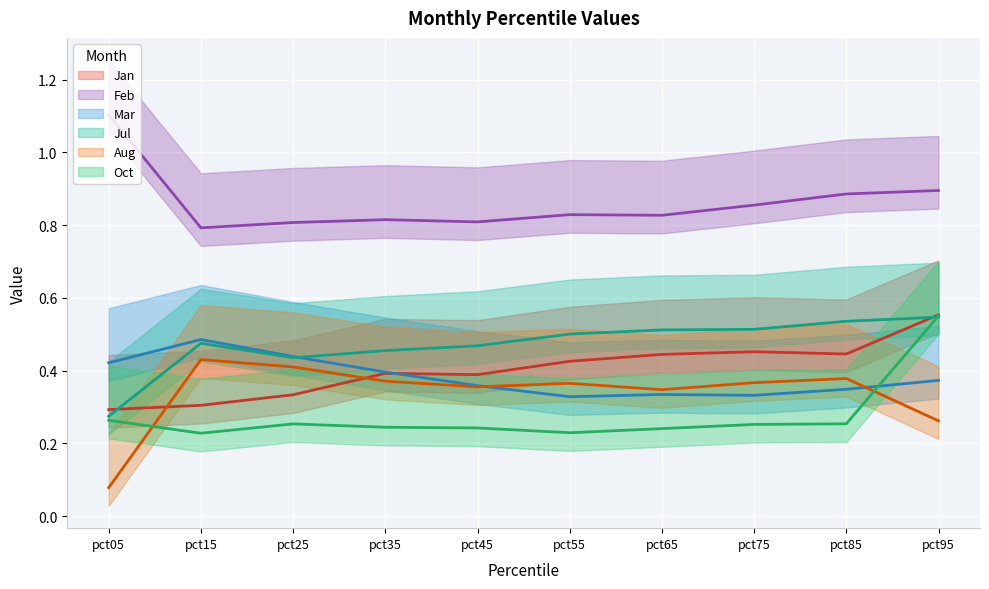

Rank the series at pct15 from lowest to highest value.

Oct, Jan, Aug, Jul, Mar, Feb